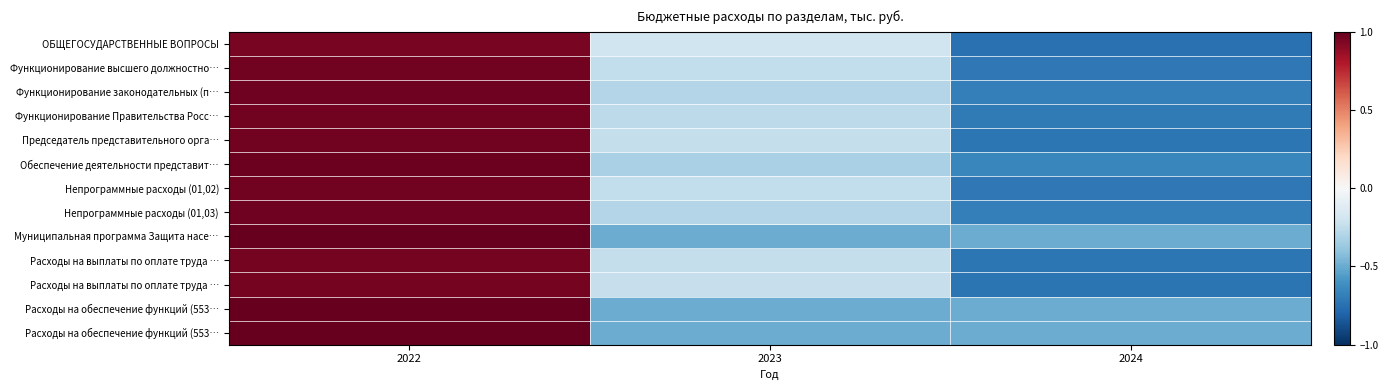

Which category has the highest value across all series?

2022